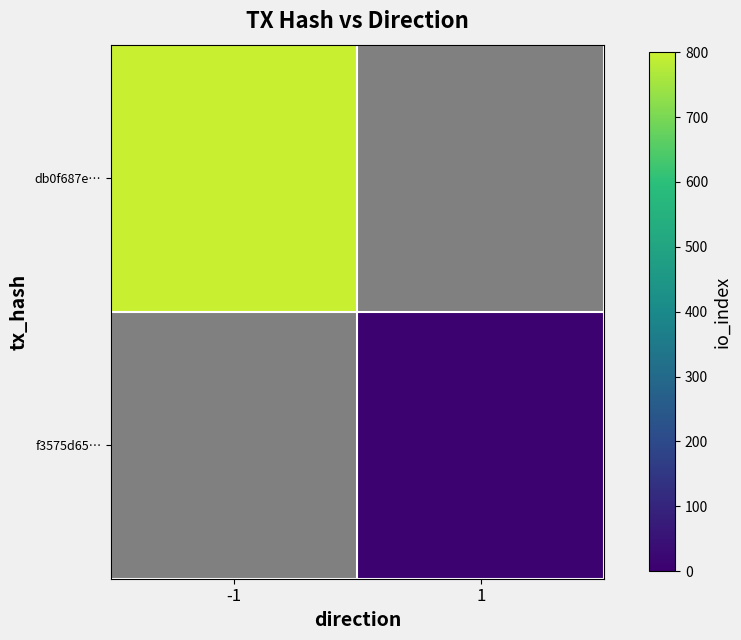

Rank the series by their average value, from highest to lowest.

db0f687e…, f3575d65…